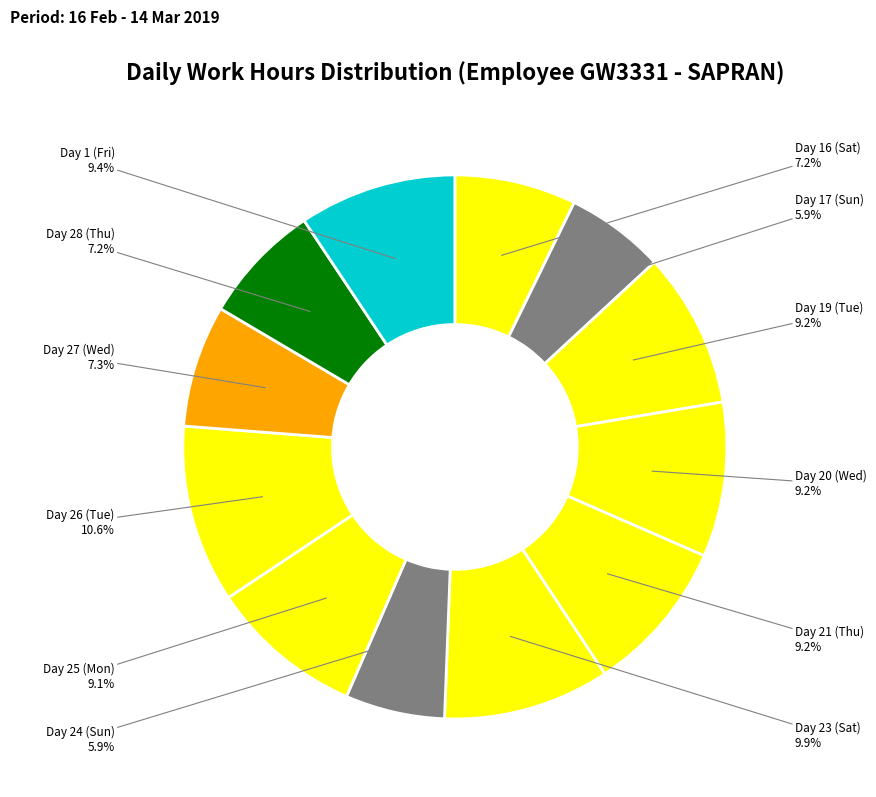

Which has a higher value, Day 25 (Mon) or Day 23 (Sat)?

Day 23 (Sat)